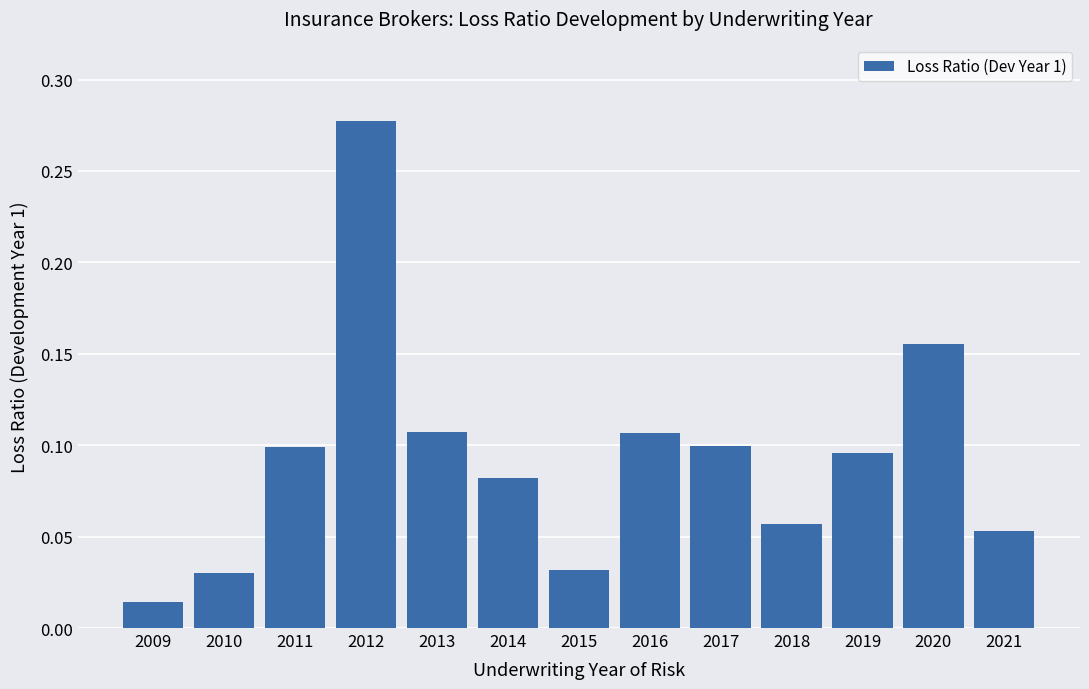

The value at 2014 is 0.1. True or false?

True